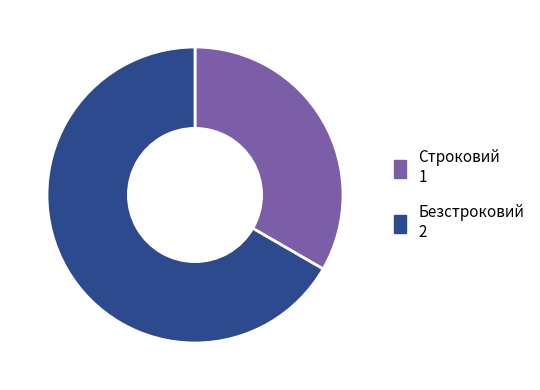

Does Строковий account for over 50% of the chart?

No